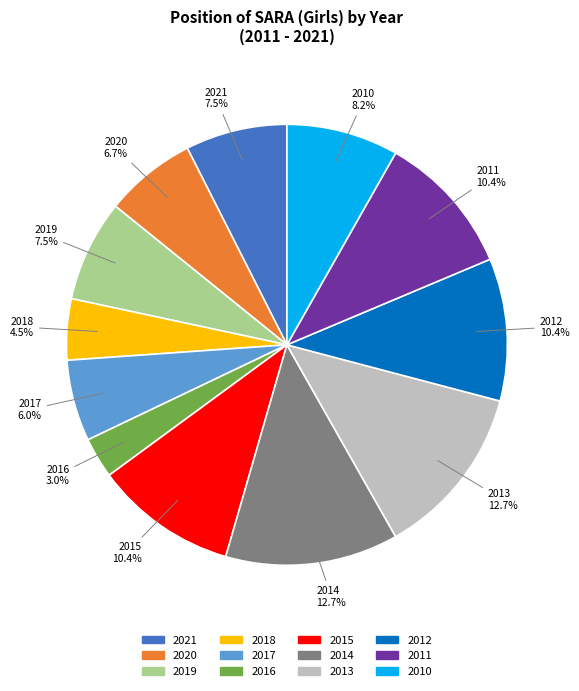

Is 2010 the majority of the pie?

No